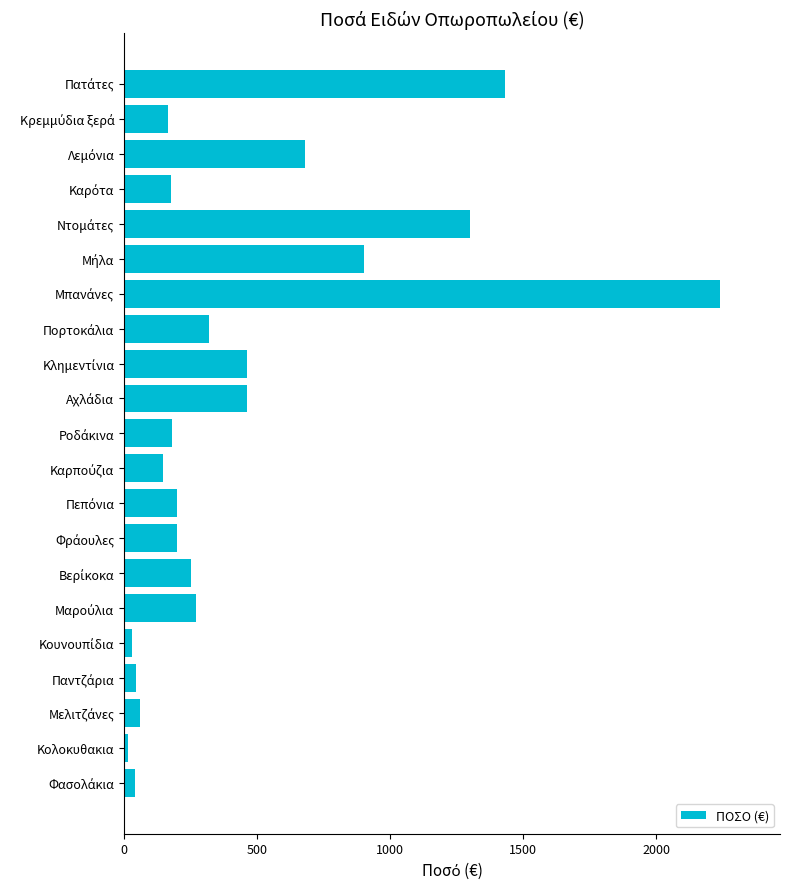

What is the value of the 10th bar from the top?

460.0